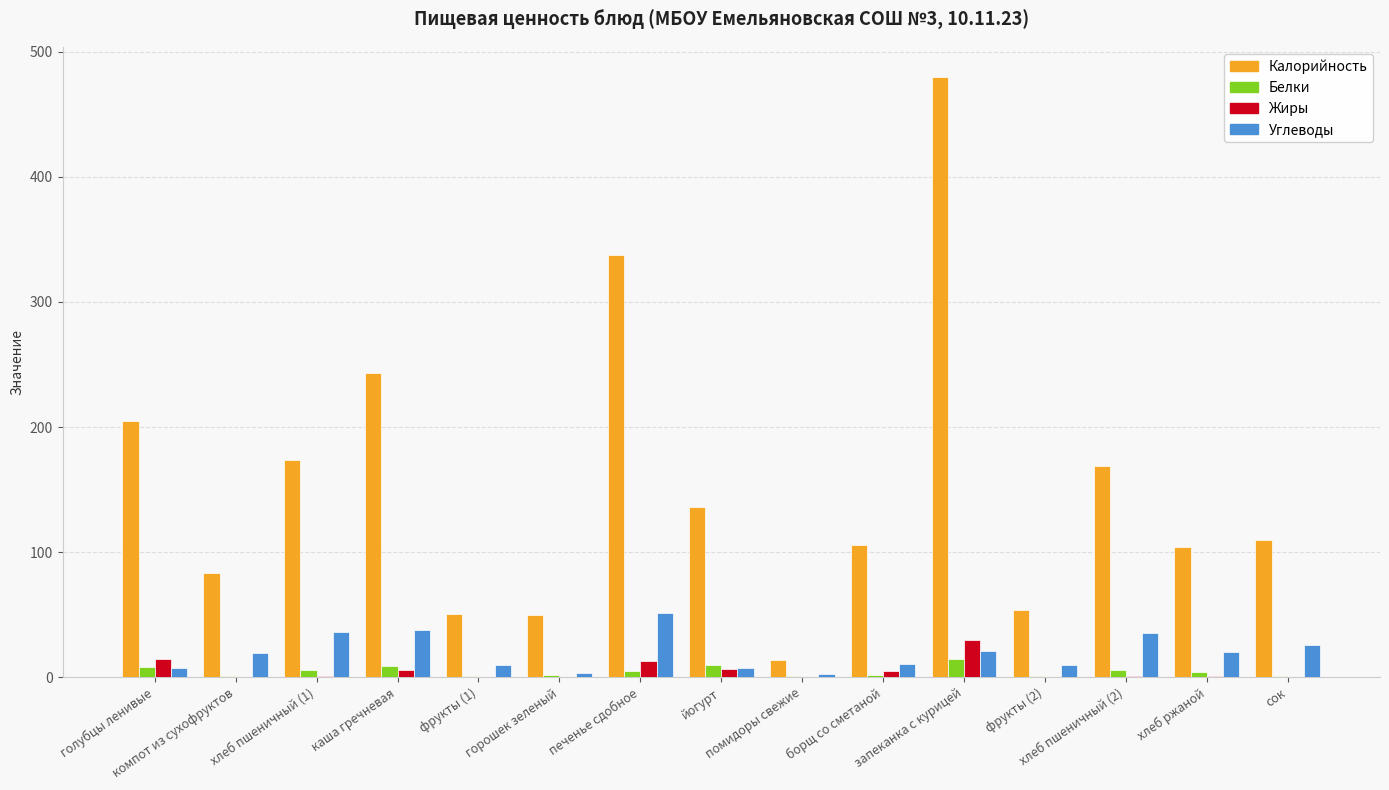

What is the spread (max minus min) of values at запеканка с курицей?

465.5